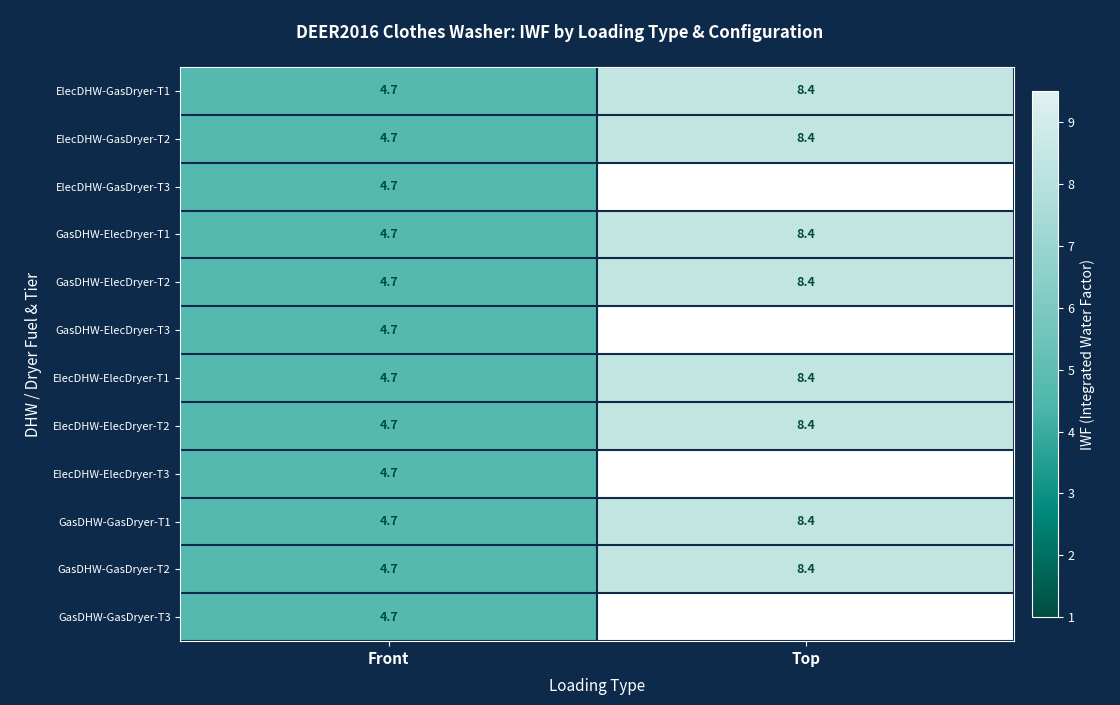

What is the maximum value shown in the chart?

8.4